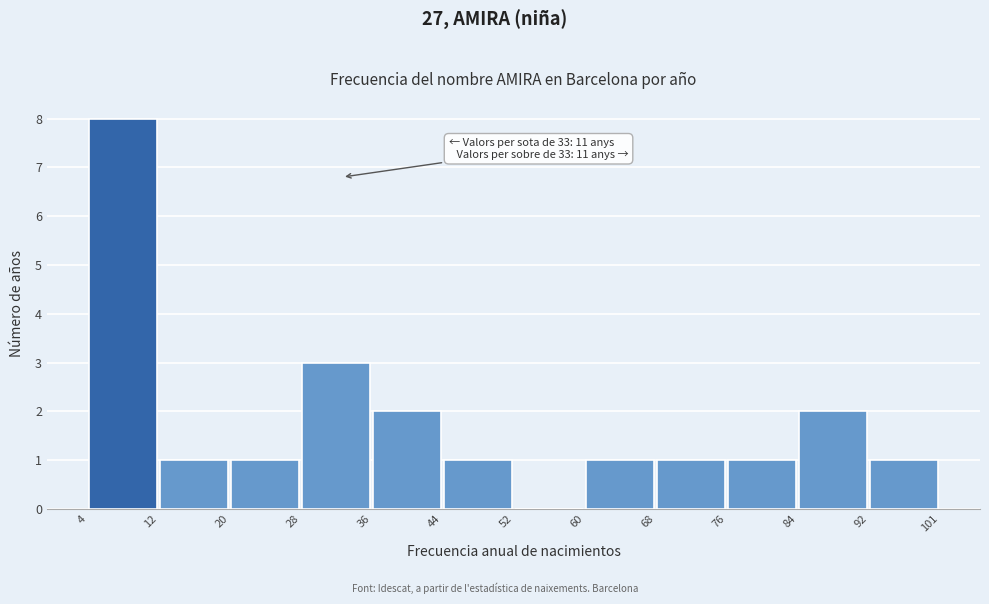

Over which range of the x-axis is the bar tallest?

4 to 12